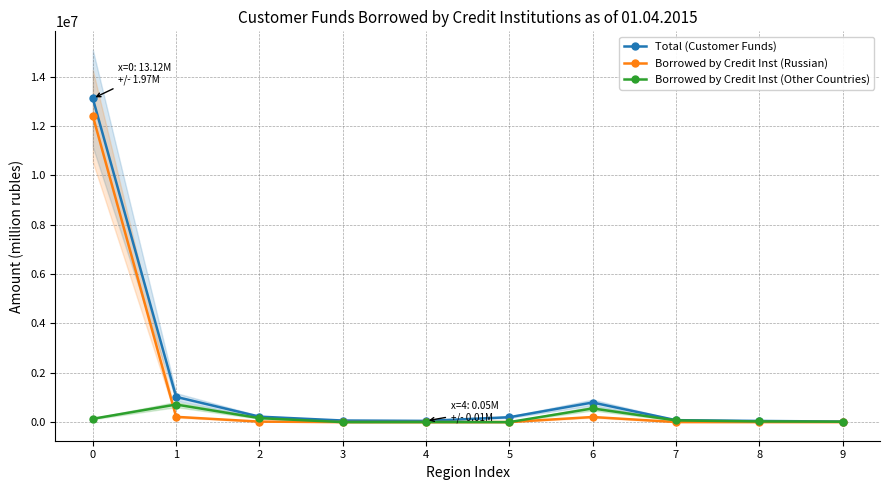

Where is the first local minimum for Borrowed by Credit Inst (Other Countries)?

3